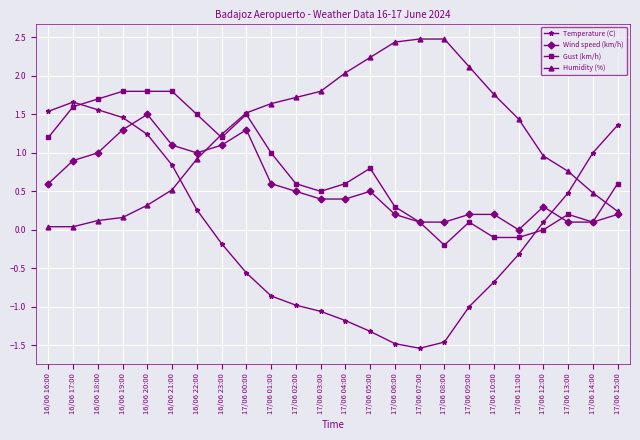

How many intersections are there between Wind speed (km/h) and Temperature (C)?

2